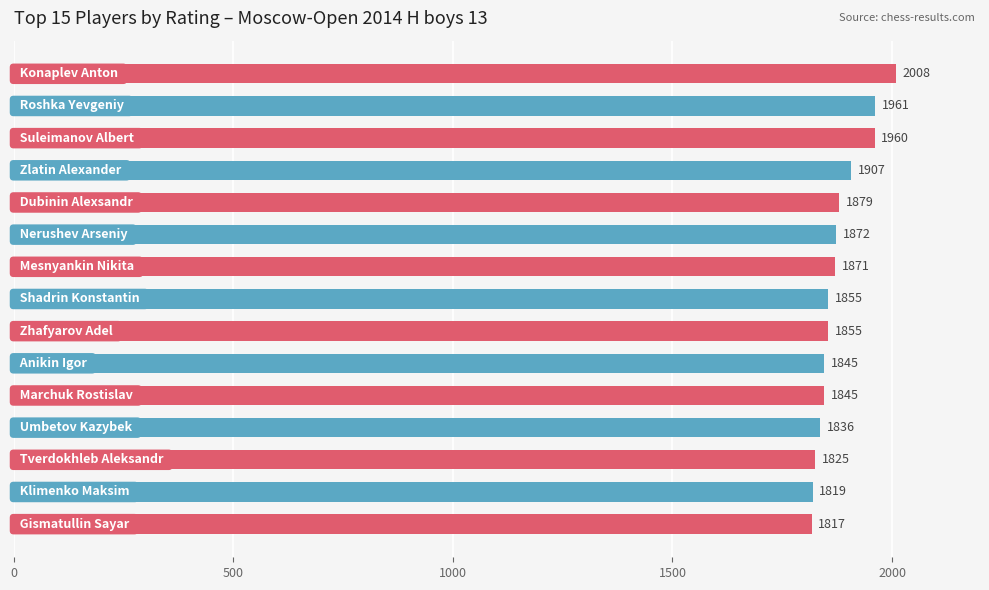

What is the smallest value displayed?

1817